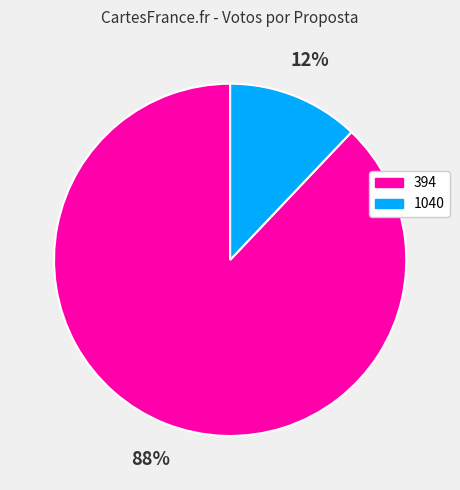

To the nearest percent, what is the average slice percentage?

50%